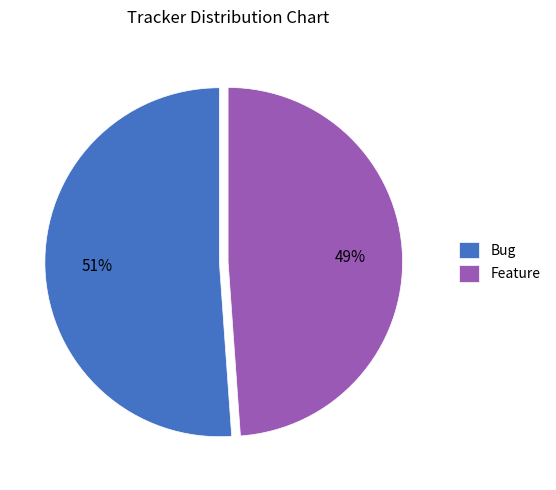

Is there a majority slice in this chart?

Yes